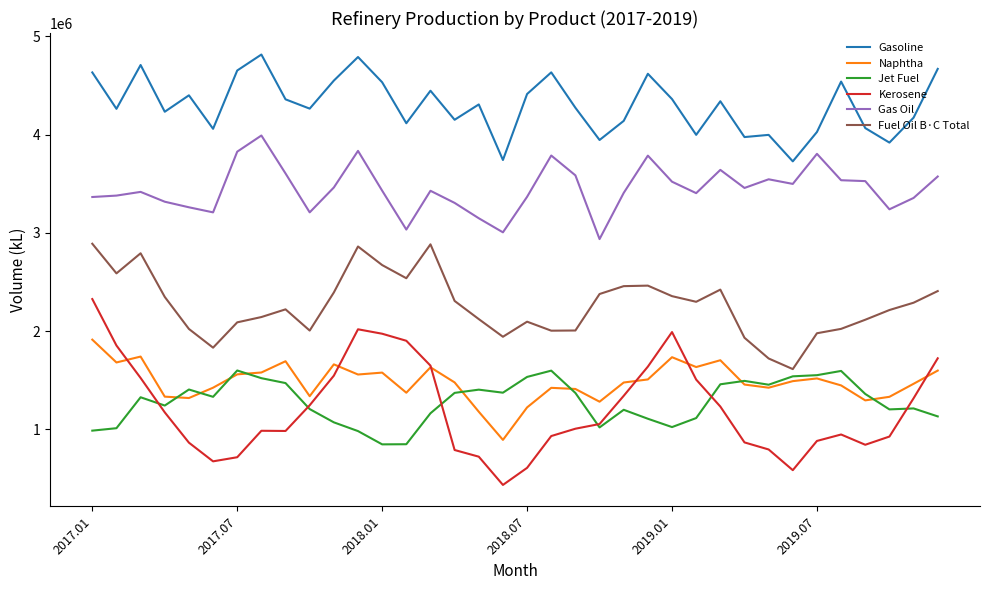

True or false: Jet Fuel has more than 2 interior local peaks.

True